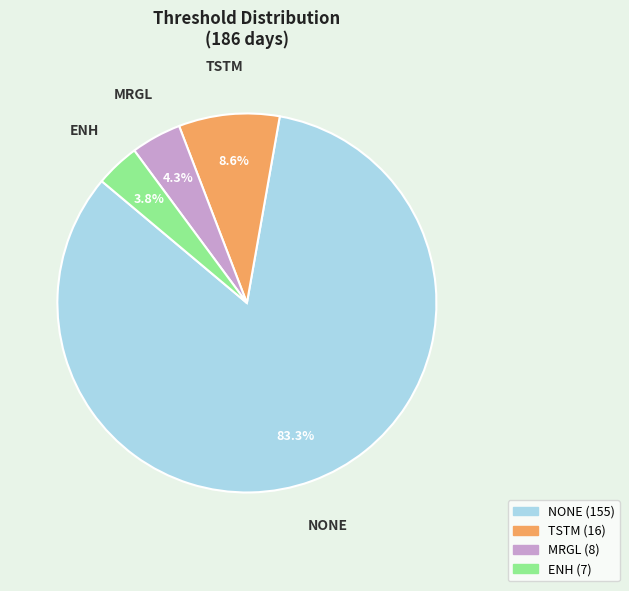

What percentage is the NONE slice, to the nearest percent?

83%